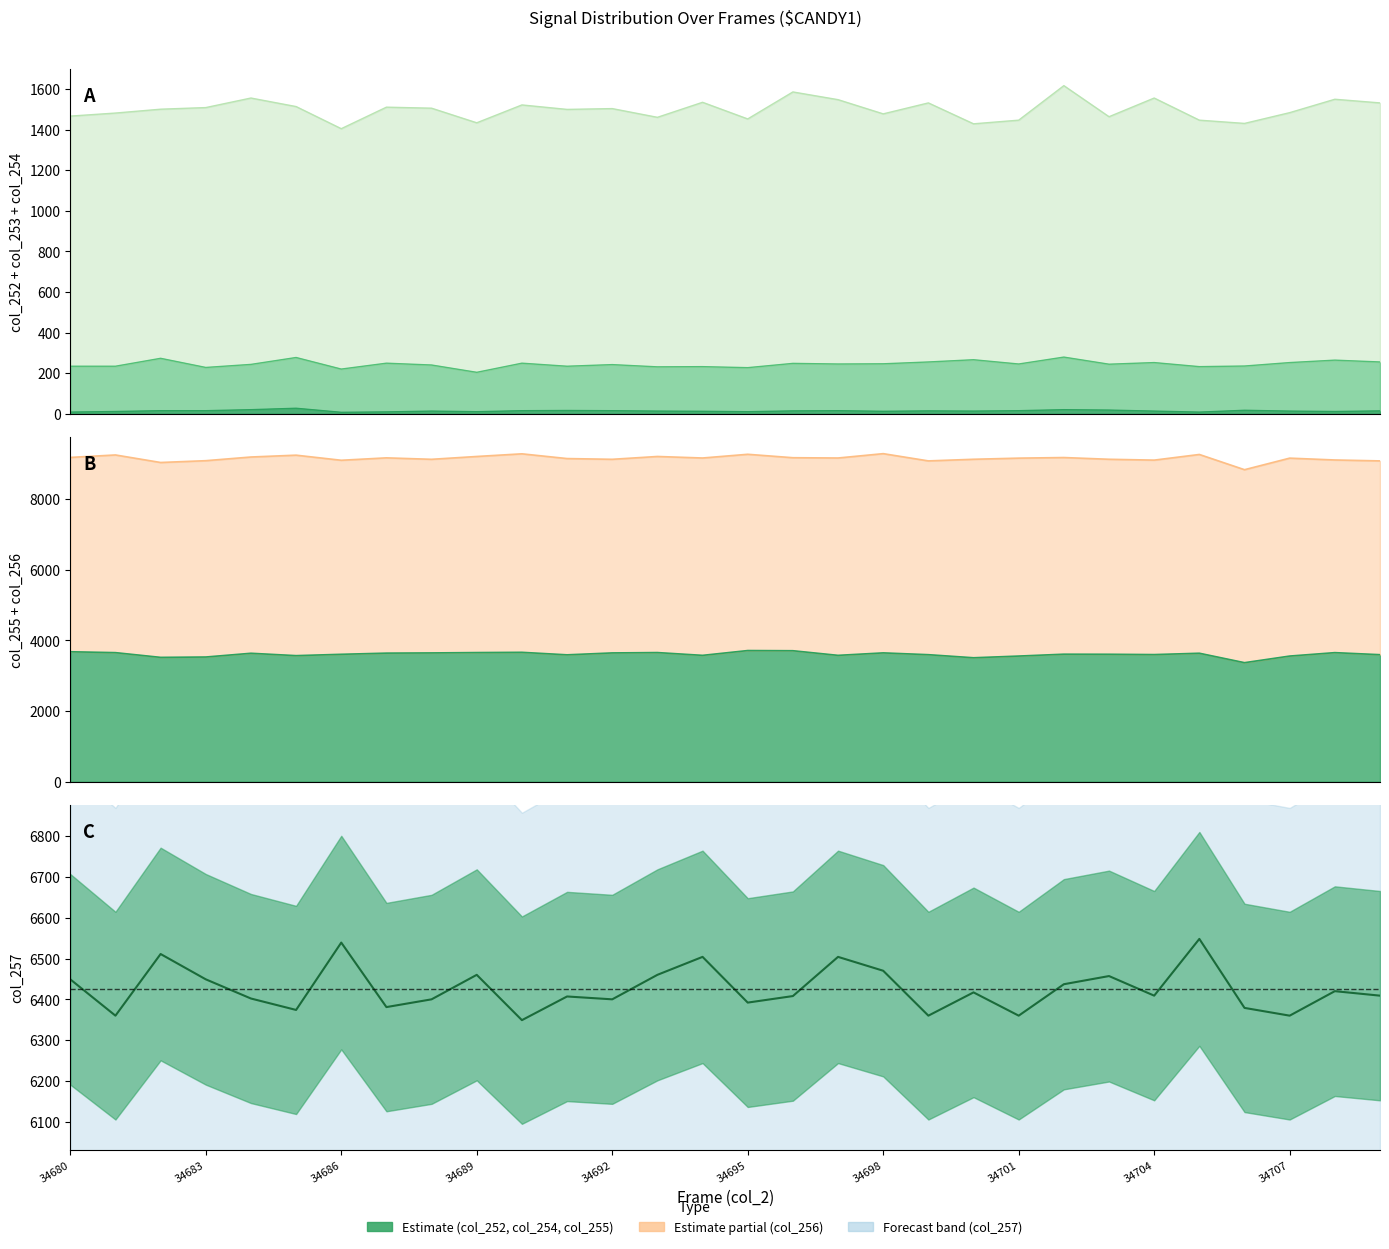

At which label is the value closest to 6448?

34680